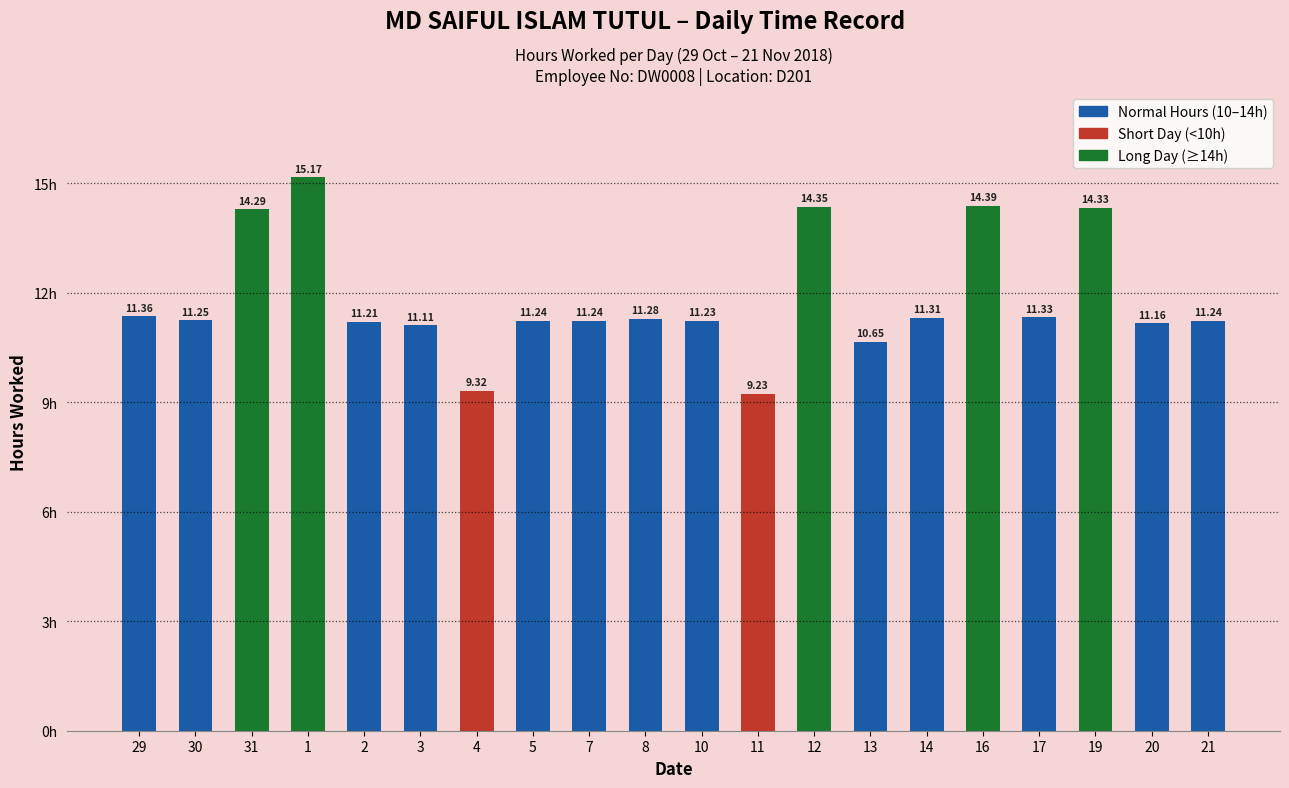

What is the difference between the values at 13 and 10?

0.6